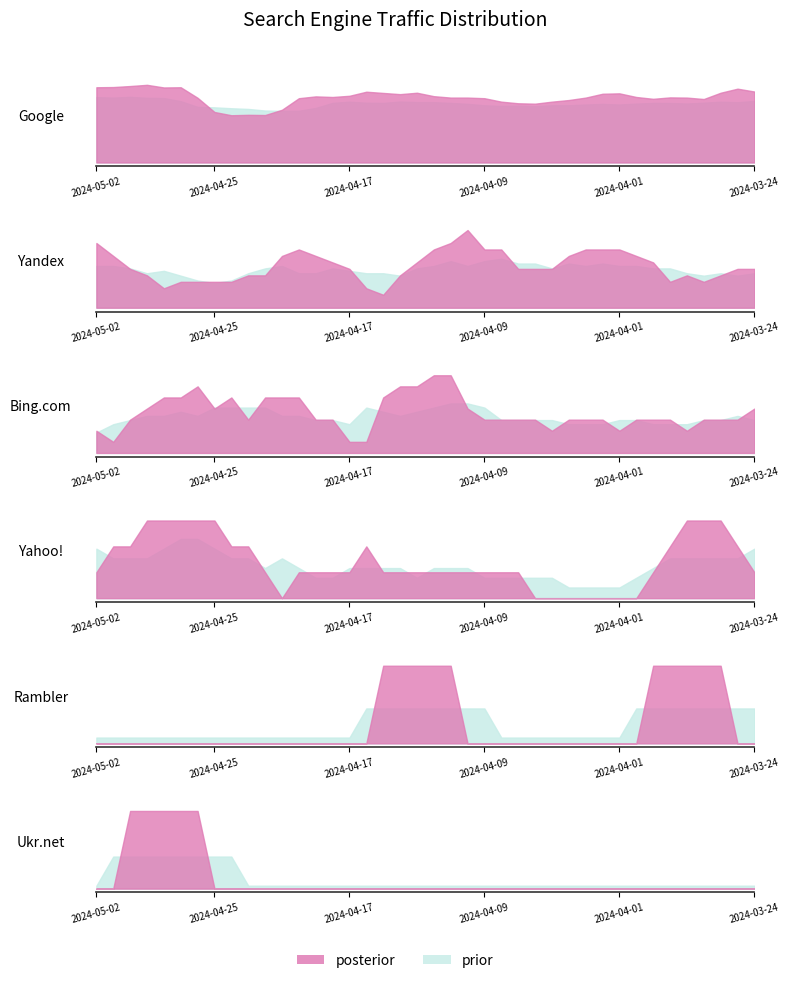

How many intersections are there between Yandex and Ukr.net?

1